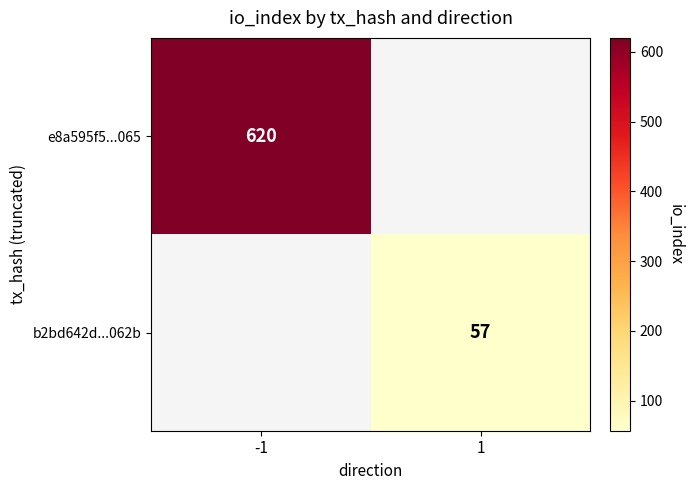

The e8a595f5...065 series shows 134 at -1. True or false?

False